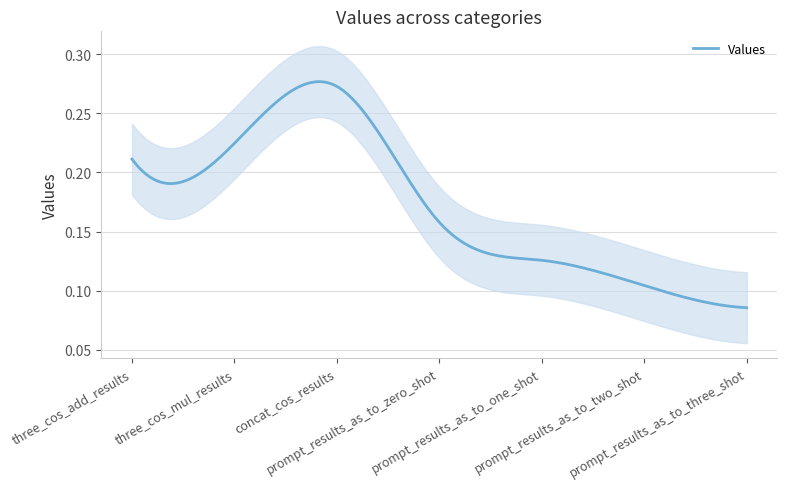

What position from the left is prompt_results_as_to_three_shot?

7